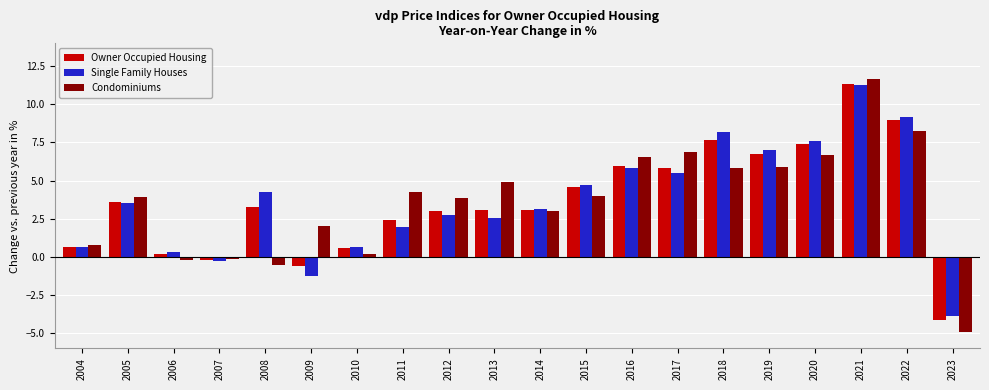

Which series changed the most between 2018 and 2022?

Condominiums